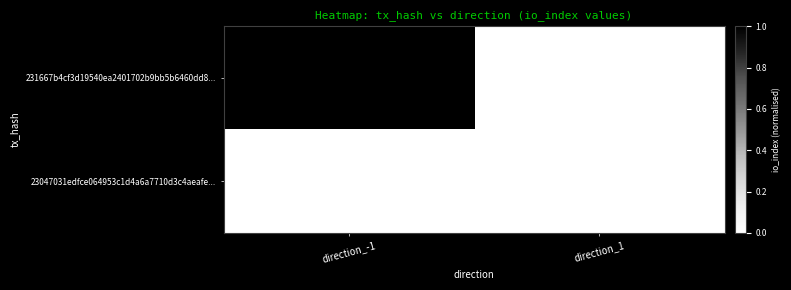

True or false: 23047031edfce064953c1d4a6a7710d3c4aeafe... has a value of 1 at direction_1.

True